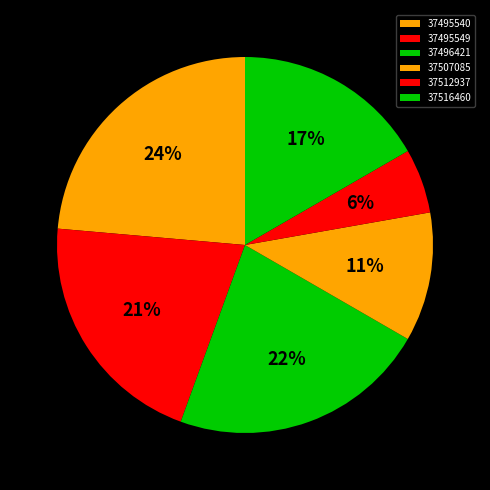

Rank the categories by value from lowest to highest.

37512937, 37507085, 37516460, 37495549, 37496421, 37495540